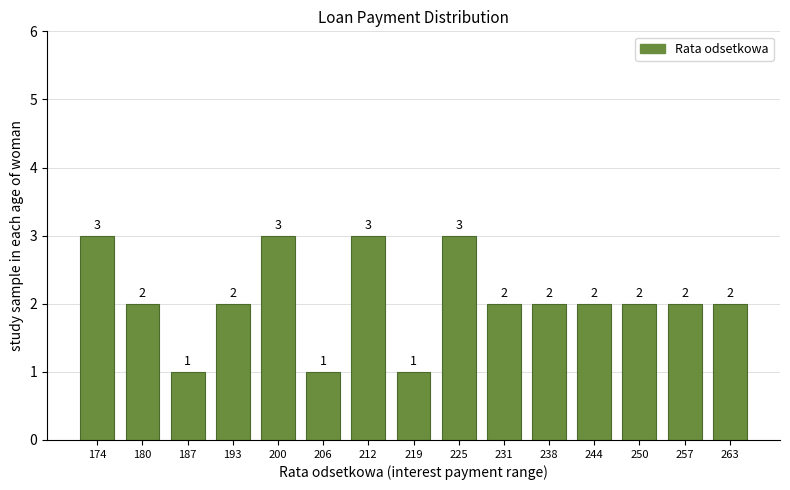

Reading right to left, extract all data points from this chart.

2	2	2	2	2	2	3	1	3	1	3	2	1	2	3